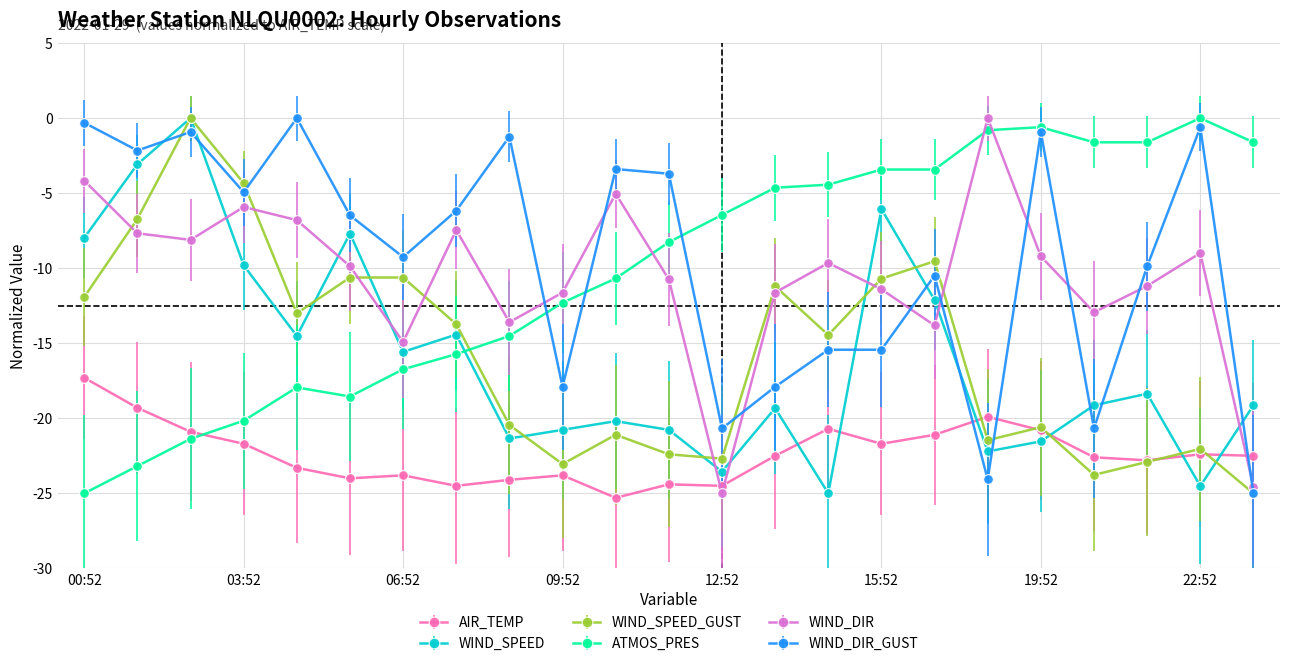

What is the smallest value displayed?

-25.3